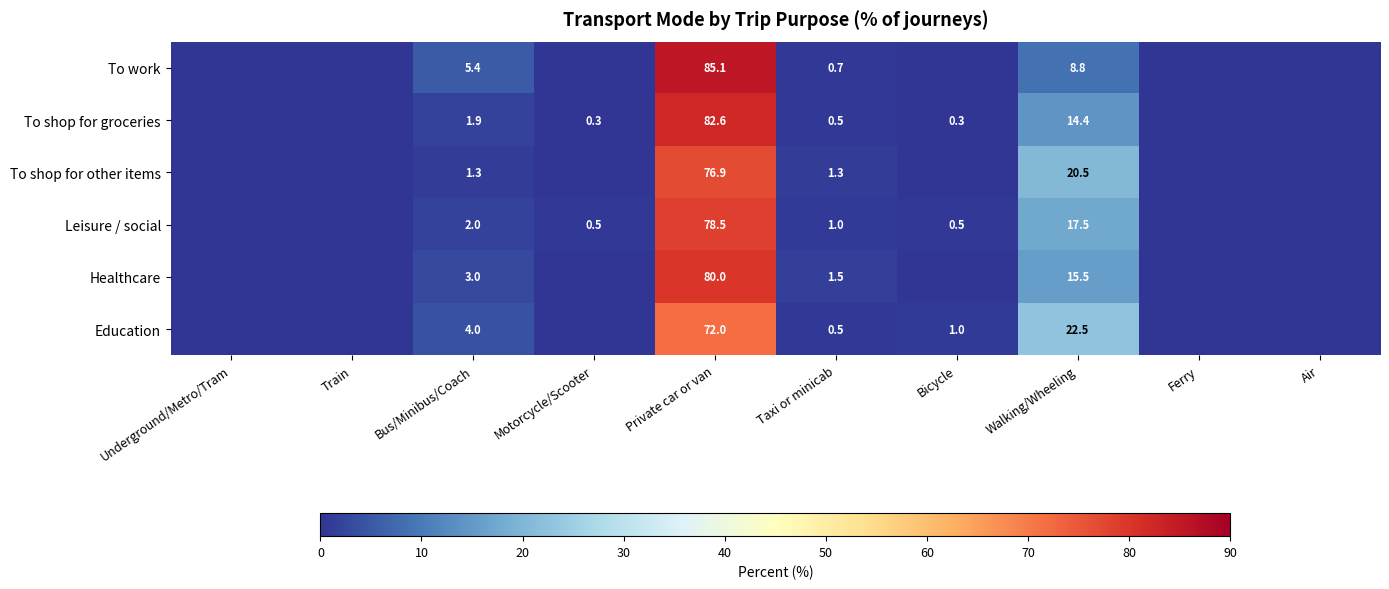

Is the value of Education at Private car or van greater than the value of To shop for groceries at Taxi or minicab?

Yes